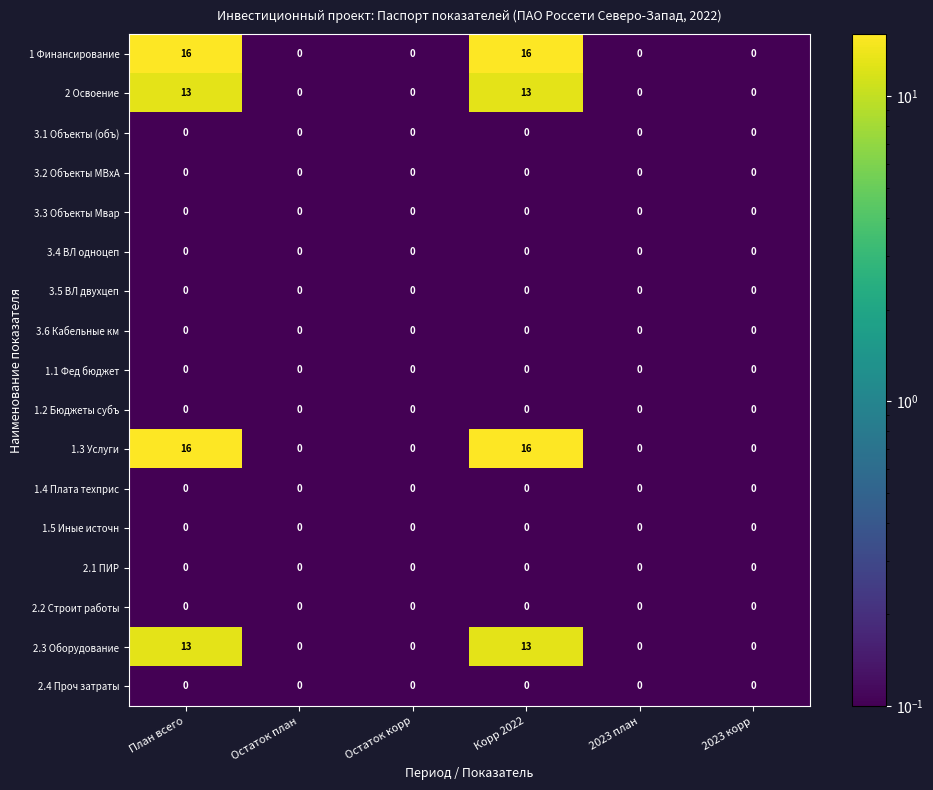

How many 1.3 Услуги values are between 0 and 16?

6